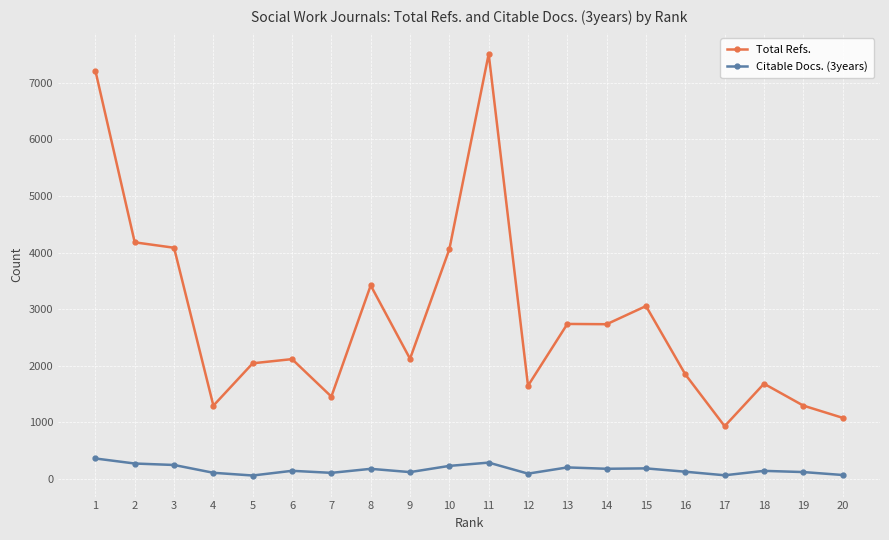

True or false: Total Refs. and Citable Docs. (3years) cross at least once.

False